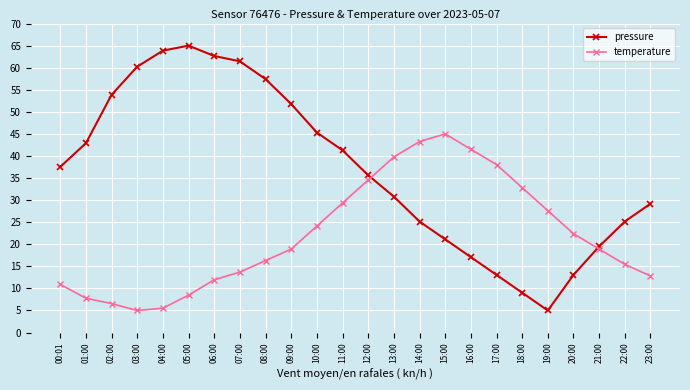

How many lines are shown in the chart?

2